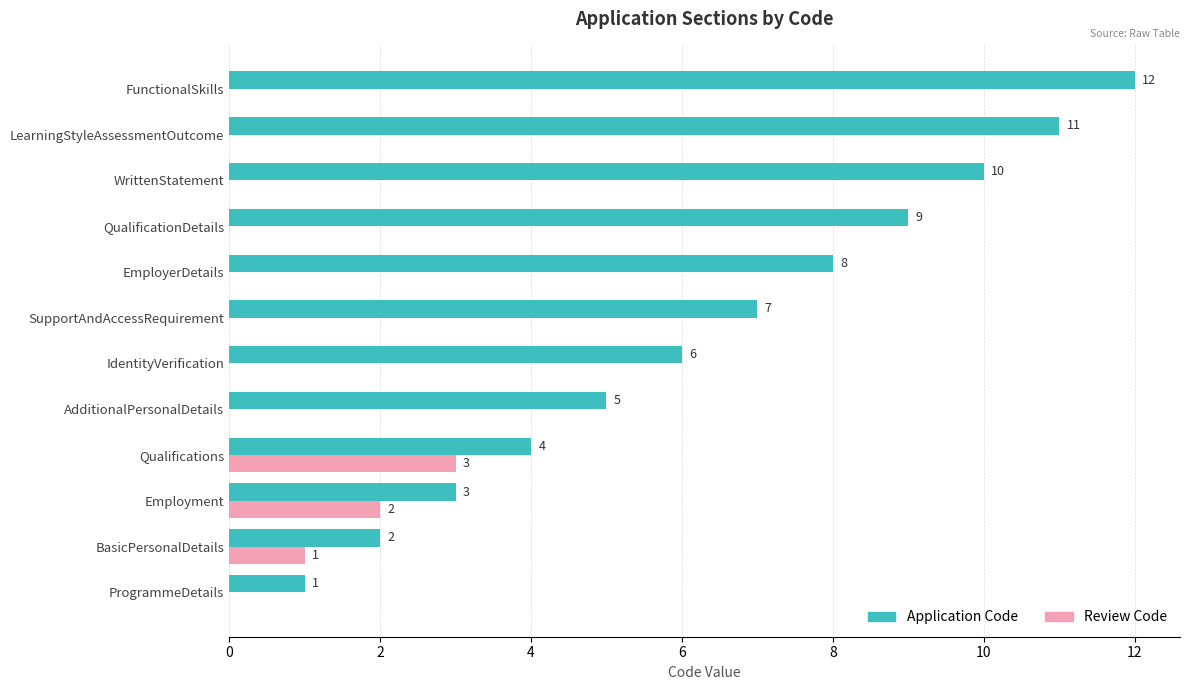

How many data points does each series have?

12